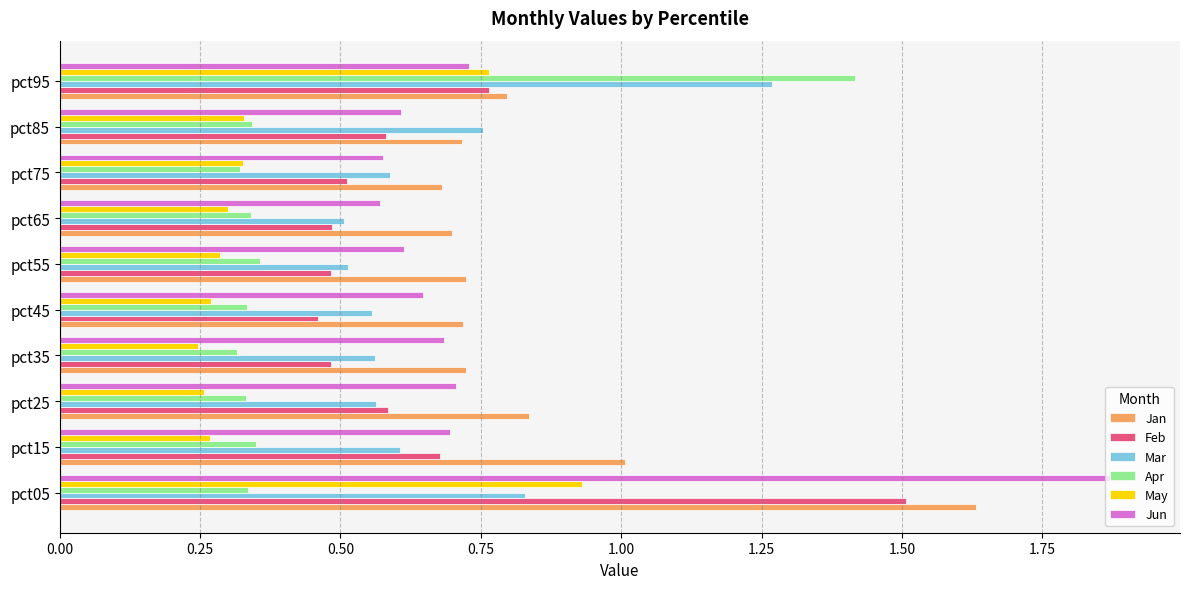

The value of Mar at pct25 is 0.3. True or false?

False